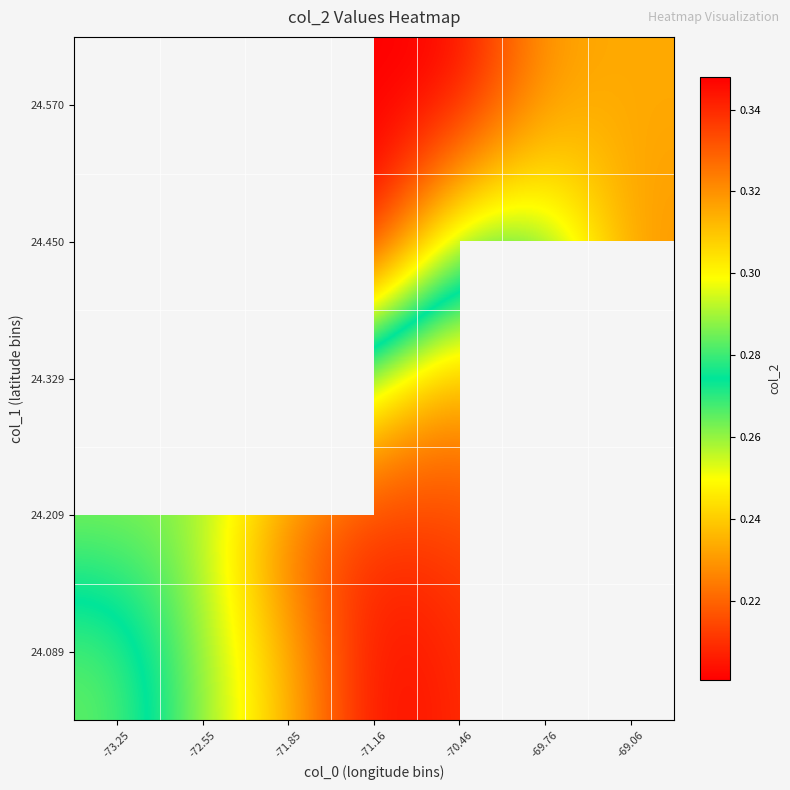

Is it true that 24.209 equals 0.1 at -70.46?

False